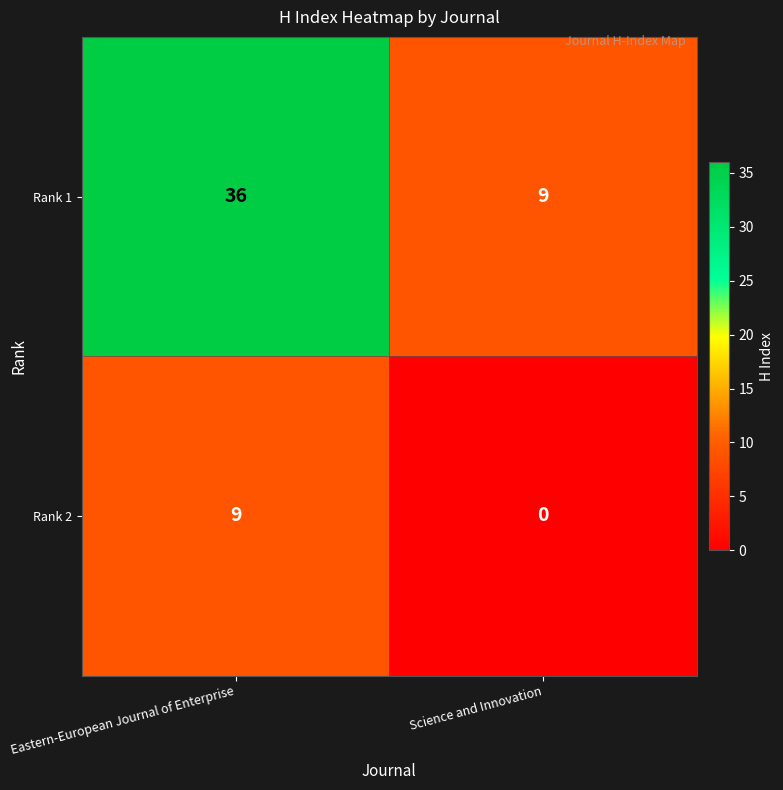

Which series has the largest total across all categories?

Rank 1